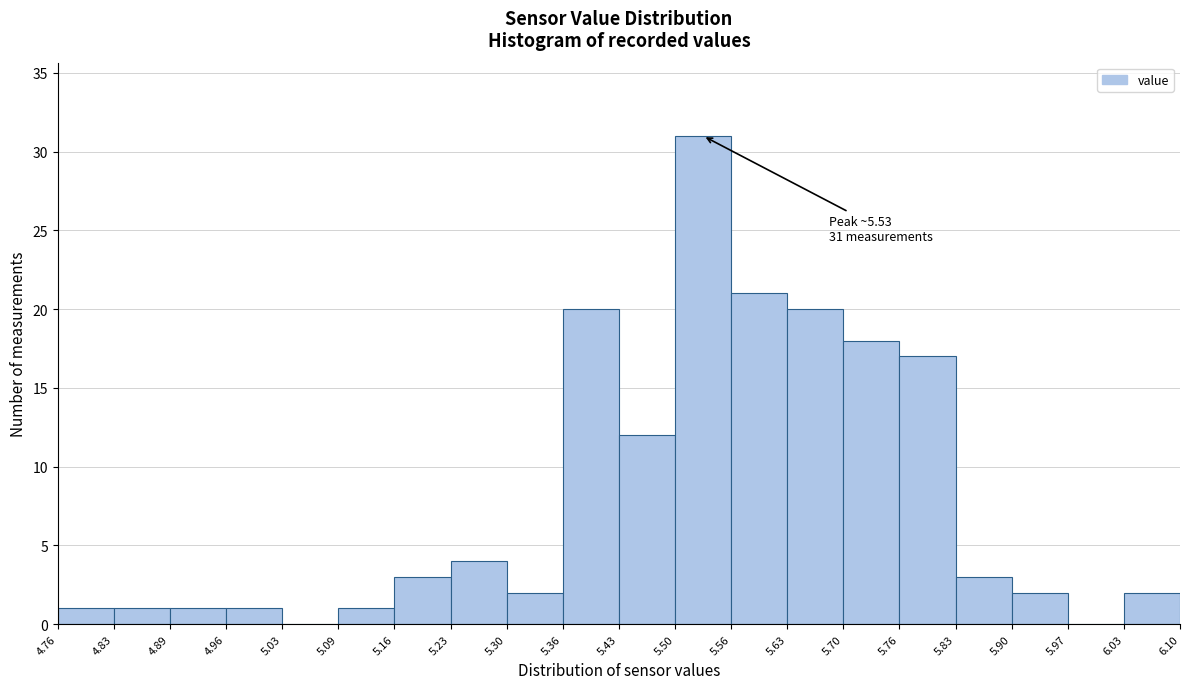

Over which range of the x-axis is the bar tallest?

5.50 to 5.56